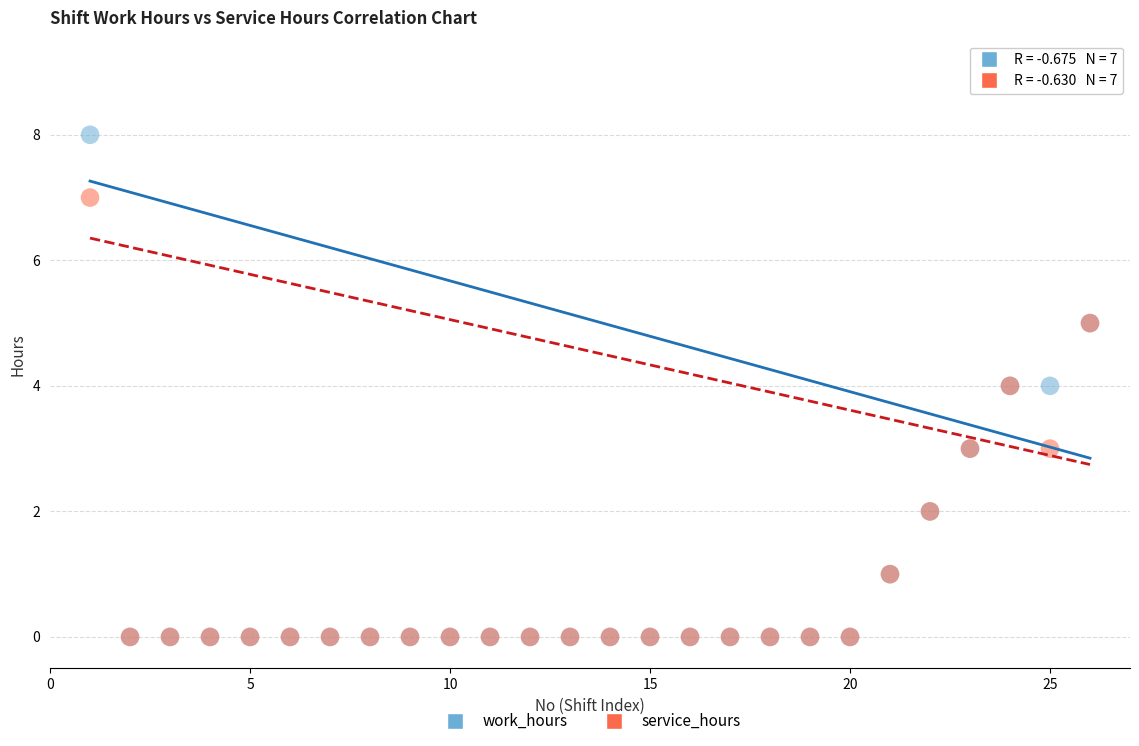

Which series contains the highest Y value?

work_hours